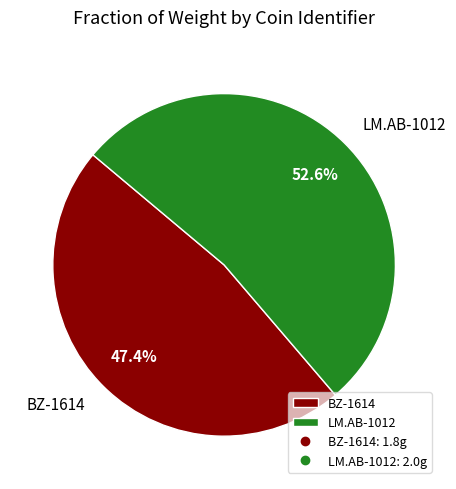

What is the ratio of the value at LM.AB-1012 to the value at BZ-1614?

1.1